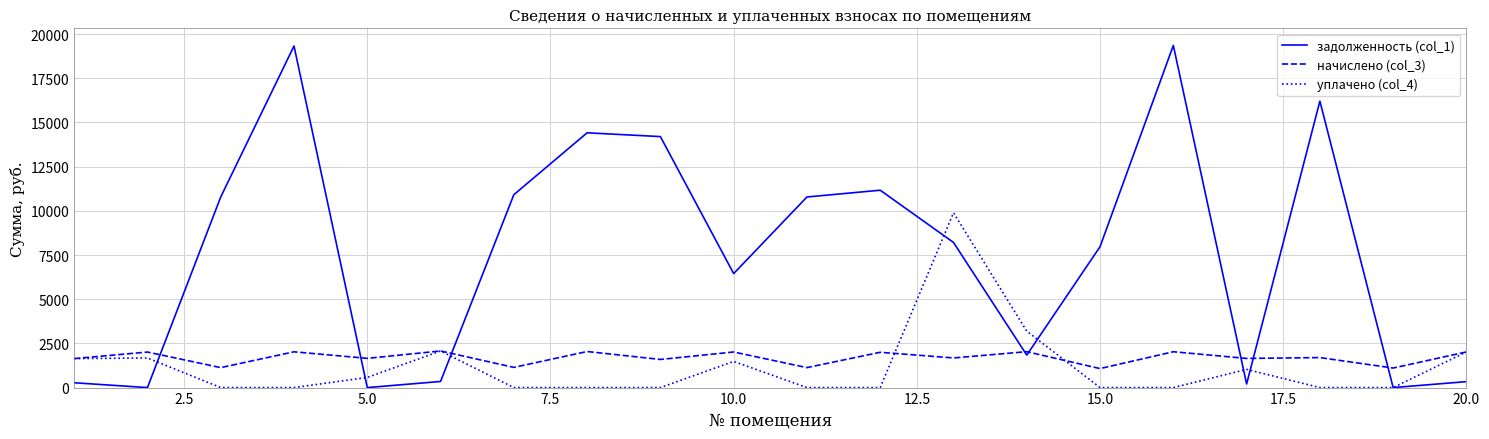

What are all the series names shown in the legend?

задолженность (col_1), начислено (col_3), уплачено (col_4)